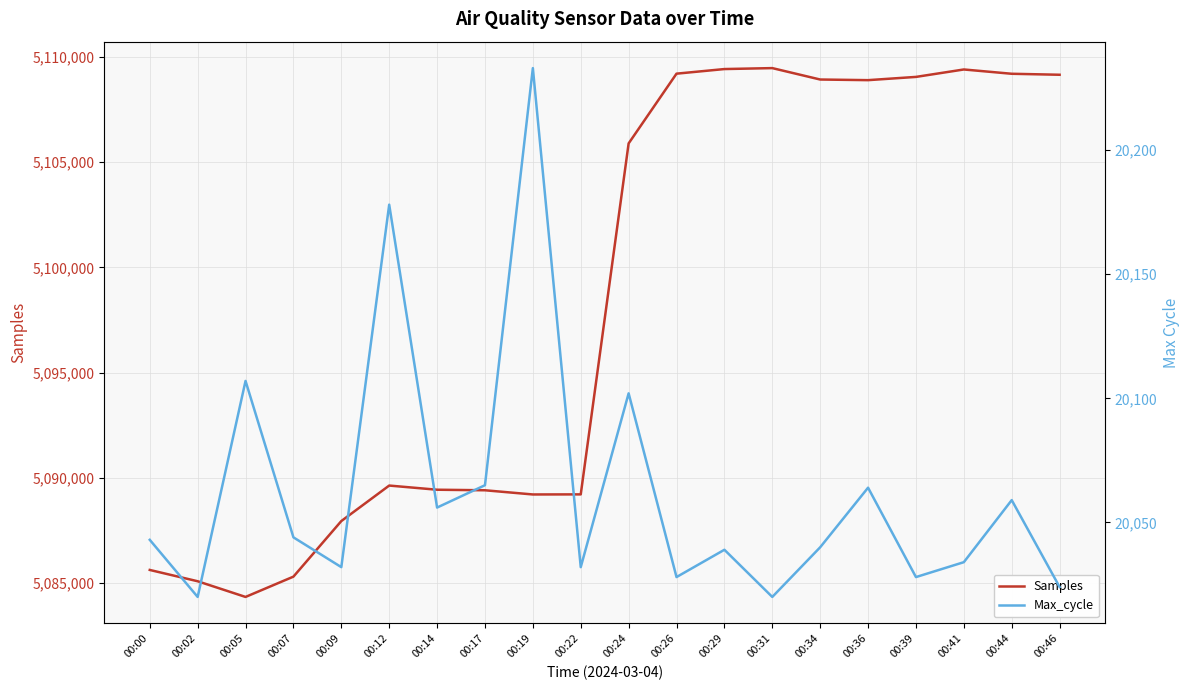

True or false: Max_cycle and Samples intersect in this chart.

False